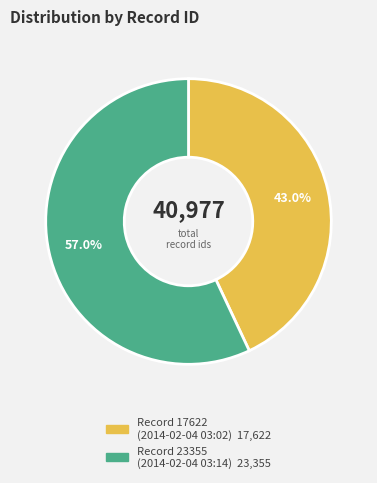

Is there a majority slice in this chart?

Yes